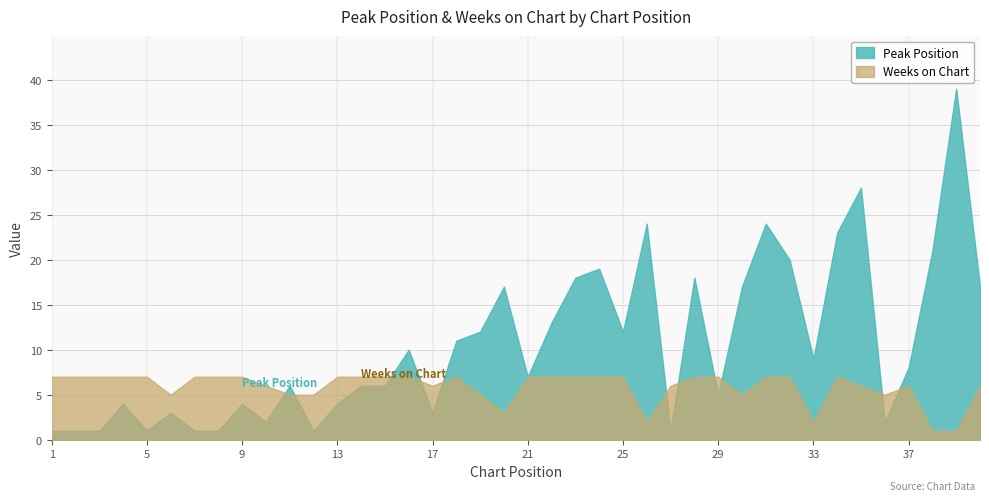

Which series changed the most between 9 and 20?

Peak Position